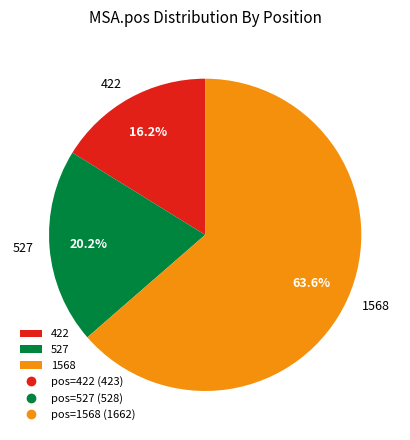

To the nearest percent, what is the average slice percentage?

33%